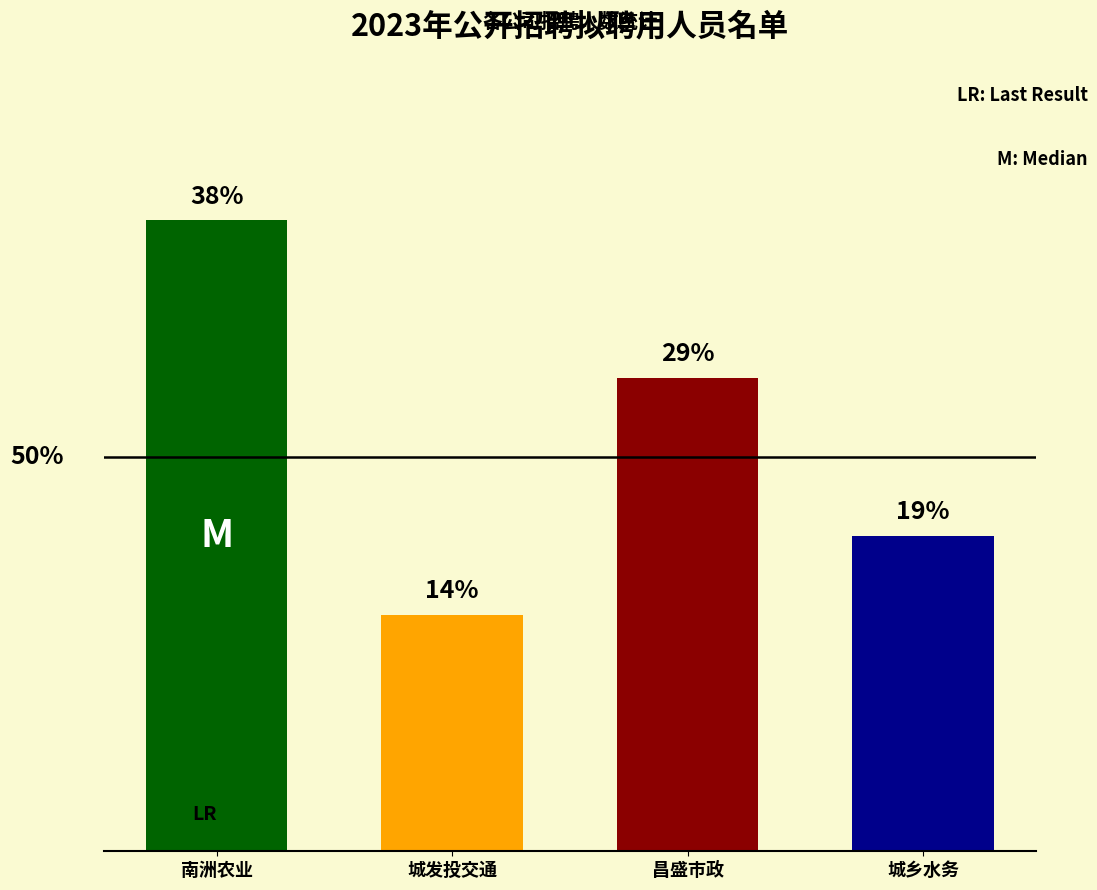

Rank the categories by value from highest to lowest.

南洲农业, 昌盛市政, 城乡水务, 城发投交通